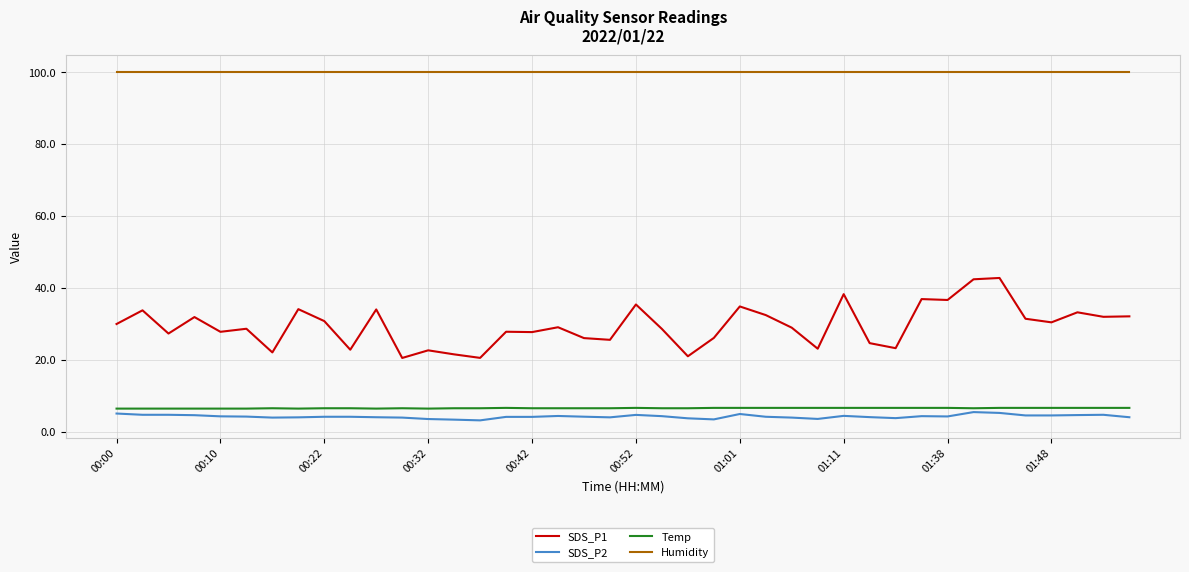

What is the highest value of the SDS_P1 series?

42.7